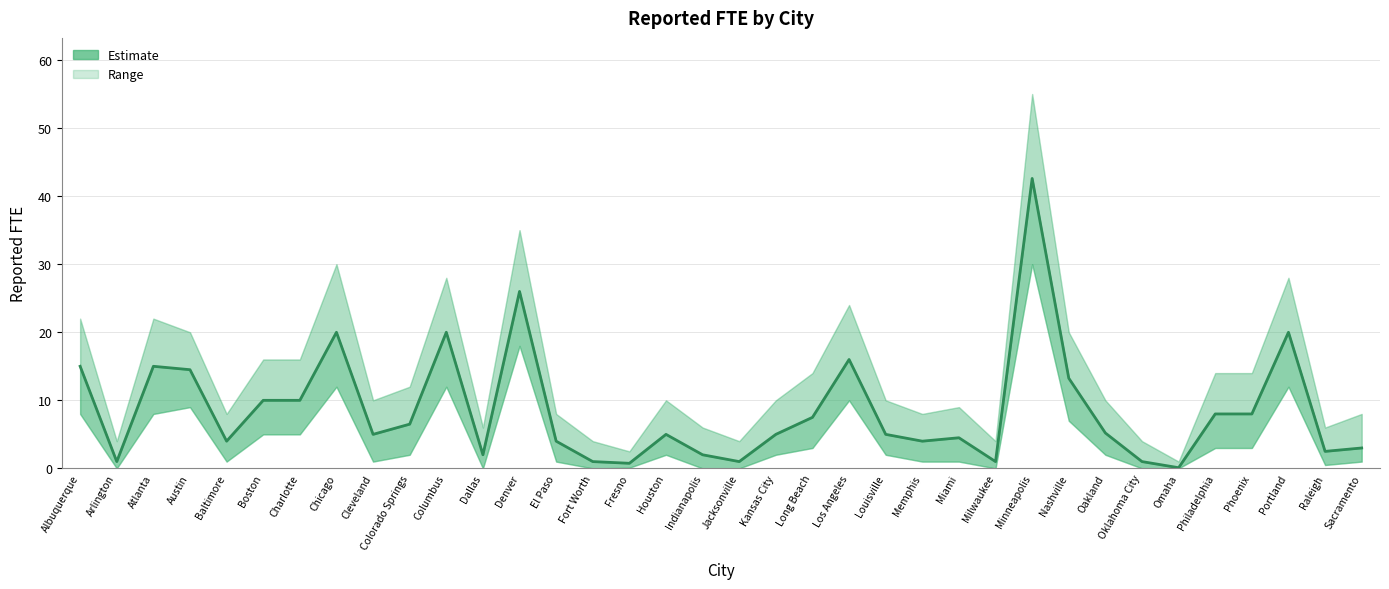

Reading left to right, list all the values displayed in this chart.

Albuquerque=15.0	Arlington=1.0	Atlanta=15.0	Austin=14.5	Baltimore=4.0	Boston=10.0	Charlotte=10.0	Chicago=20.0	Cleveland=5.0	Colorado Springs=6.5	Columbus=20.0	Dallas=2.0	Denver=26.0	El Paso=4.0	Fort Worth=1.0	Fresno=0.8	Houston=5.0	Indianapolis=2.0	Jacksonville=1.0	Kansas City=5.0	Long Beach=7.5	Los Angeles=16.0	Louisville=5.0	Memphis=4.0	Miami=4.5	Milwaukee=1.0	Minneapolis=42.6	Nashville=13.2	Oakland=5.2	Oklahoma City=1.0	Omaha=0.1	Philadelphia=8.0	Phoenix=8.0	Portland=20.0	Raleigh=2.5	Sacramento=3.0